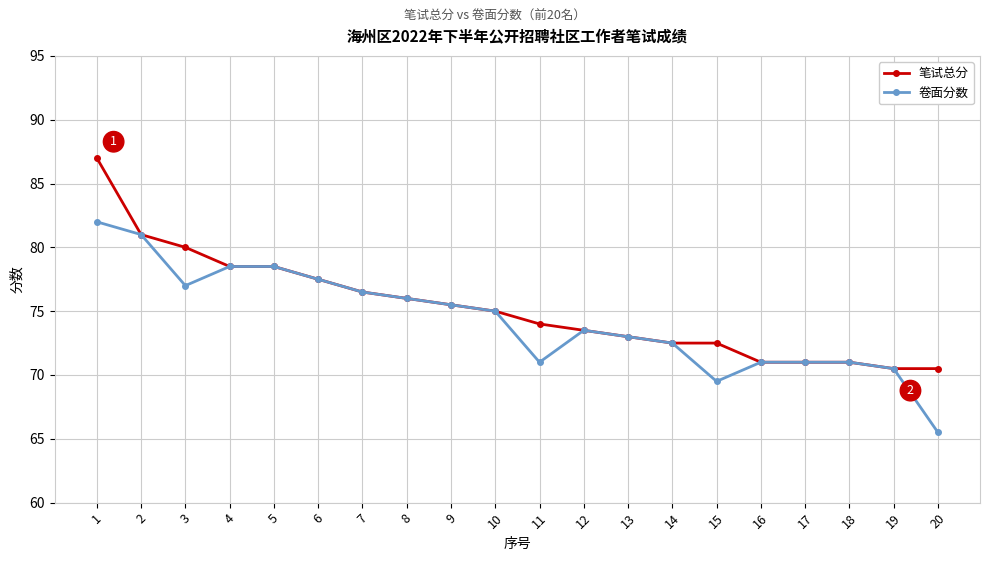

How many distinct data groups are displayed?

2